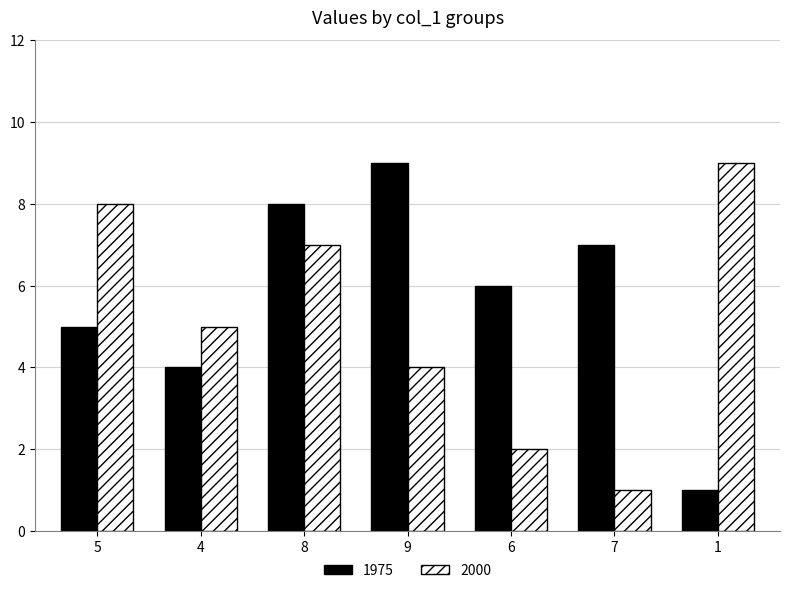

Does the chart contain any negative values?

No